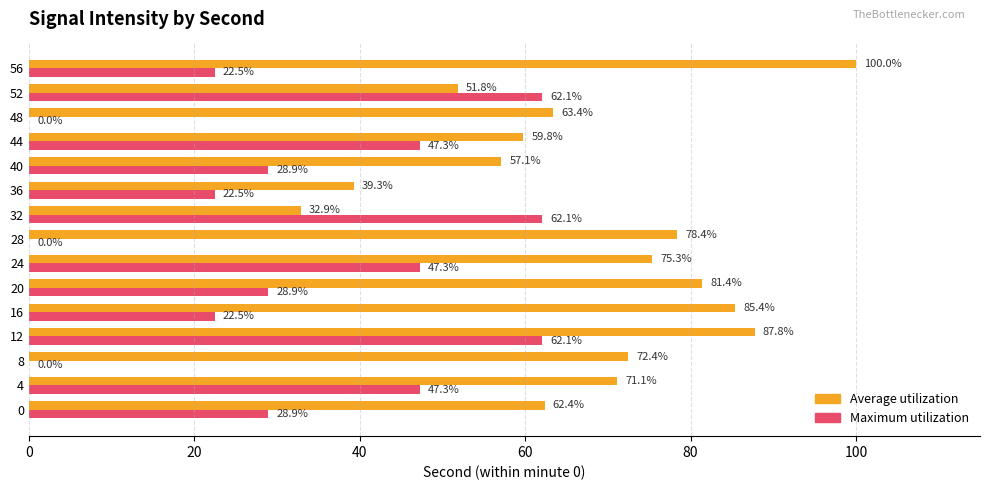

Between 4 and 40, which series saw the biggest shift?

Maximum utilization